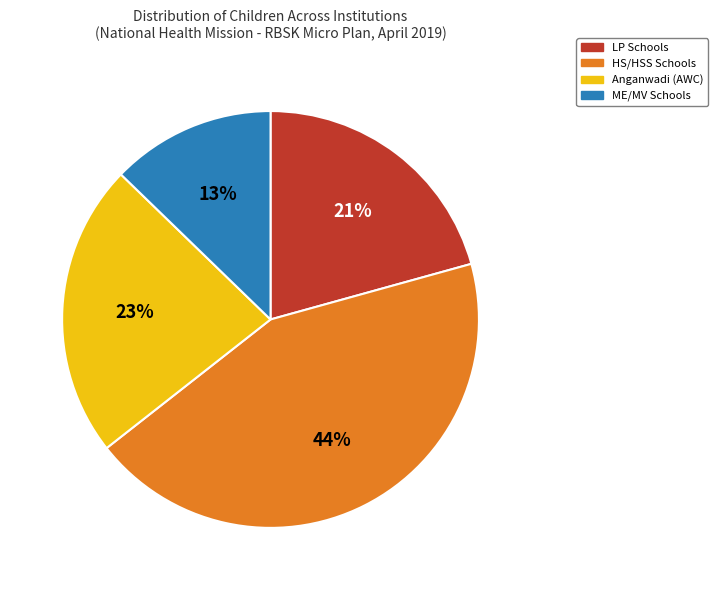

Which category has the smallest portion of the pie?

ME/MV Schools